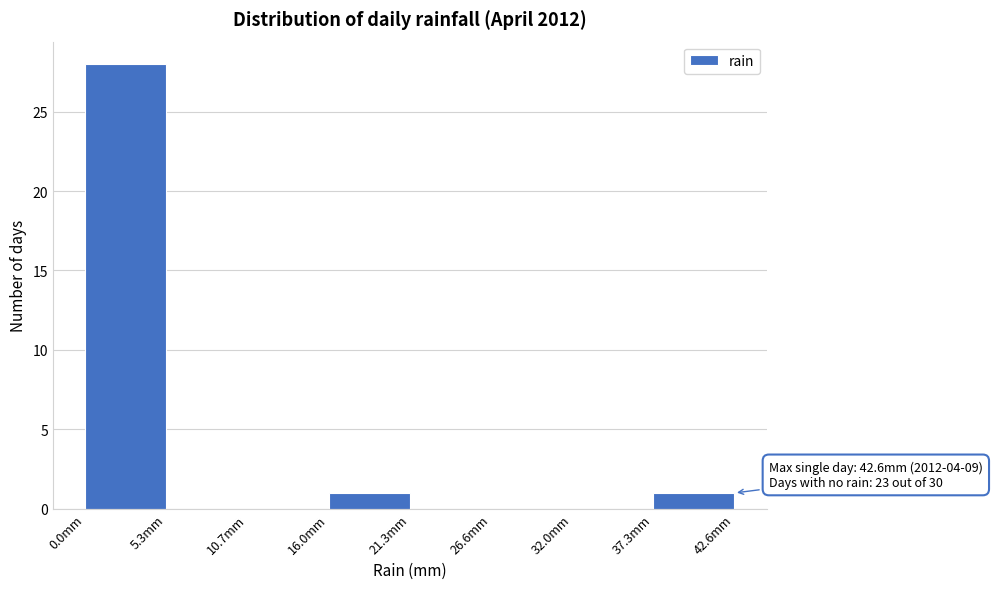

Over which range of the x-axis is the bar tallest?

0 to 5